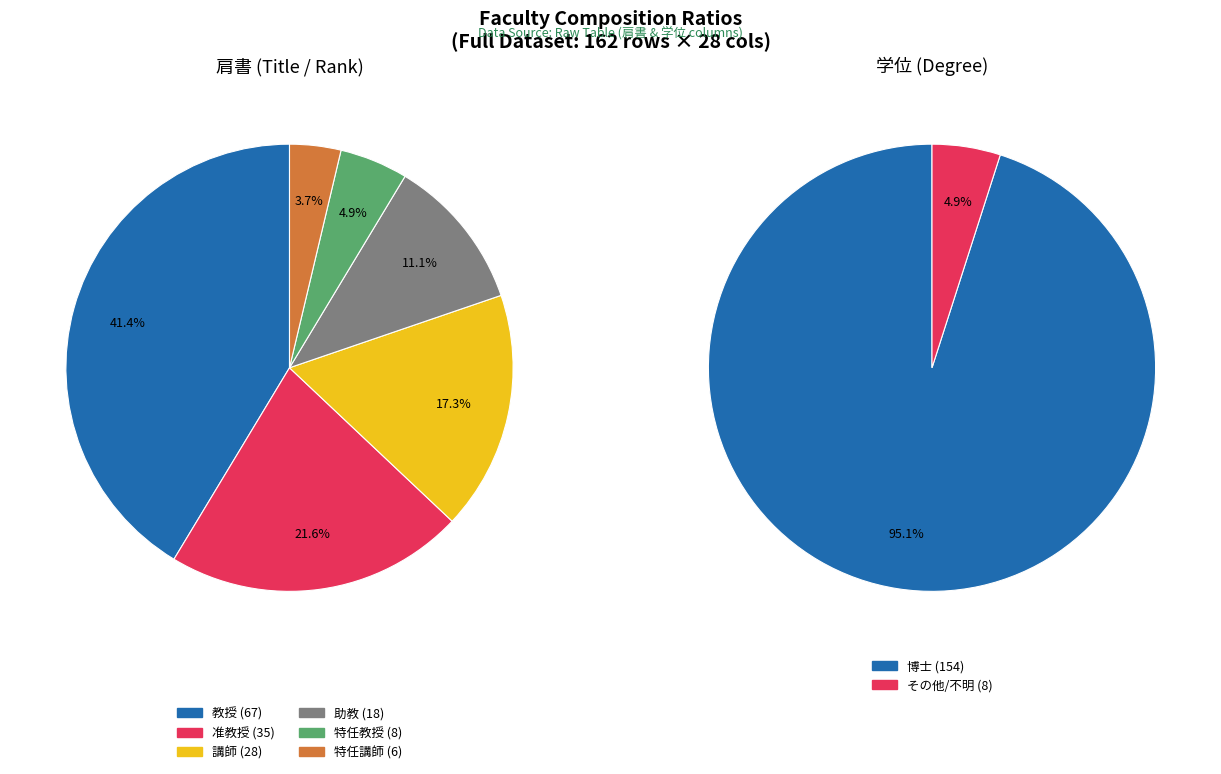

To the nearest percent, what is the difference between the 助教 and 教授 slice percentages?

30%